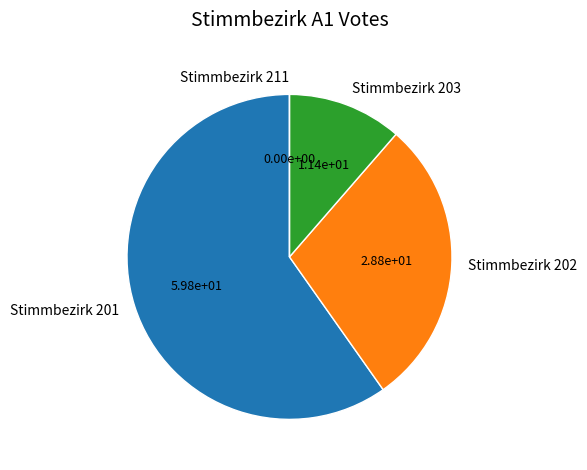

The Stimmbezirk 203 slice represents 19% of the pie. True or false?

False